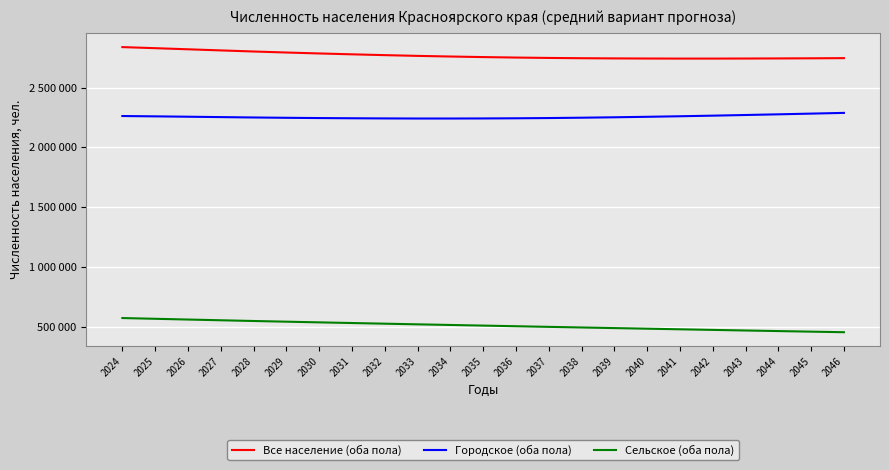

Rank the categories by Все население (оба пола) value from lowest to highest.

2041, 2042, 2043, 2040, 2044, 2039, 2045, 2038, 2046, 2037, 2036, 2035, 2034, 2033, 2032, 2031, 2030, 2029, 2028, 2027, 2026, 2025, 2024